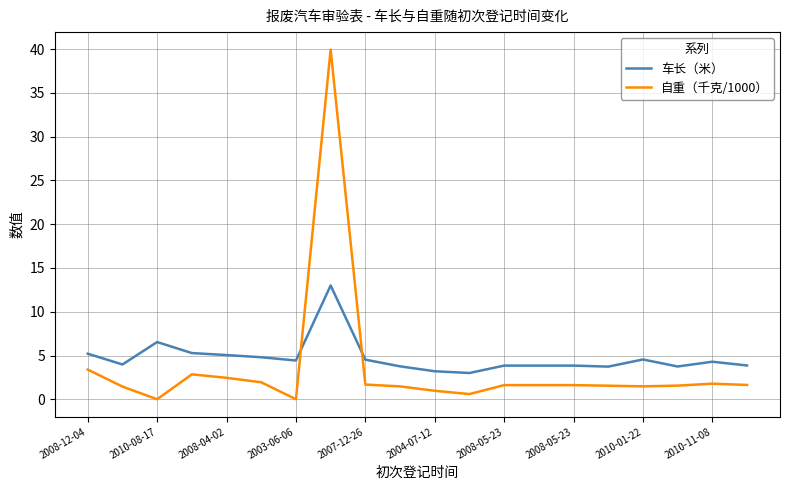

List the series in order of their peak value, highest first.

自重（千克/1000）, 车长（米）